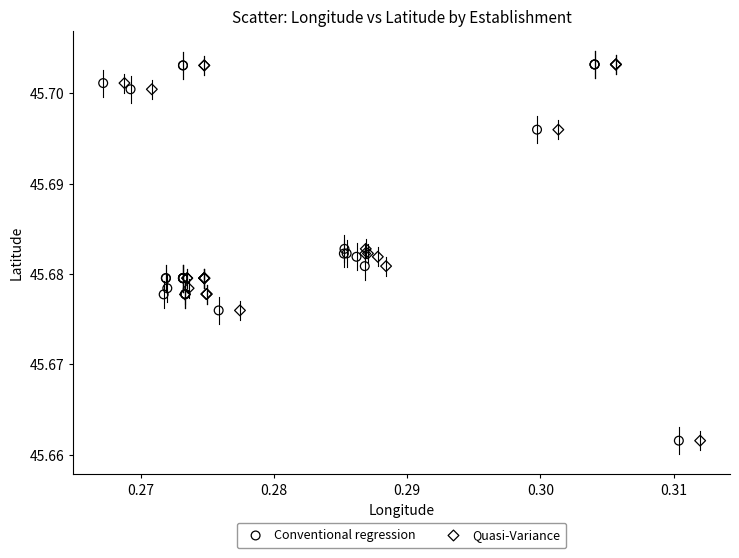

What are all the series names shown in the legend?

Conventional regression, Quasi-Variance